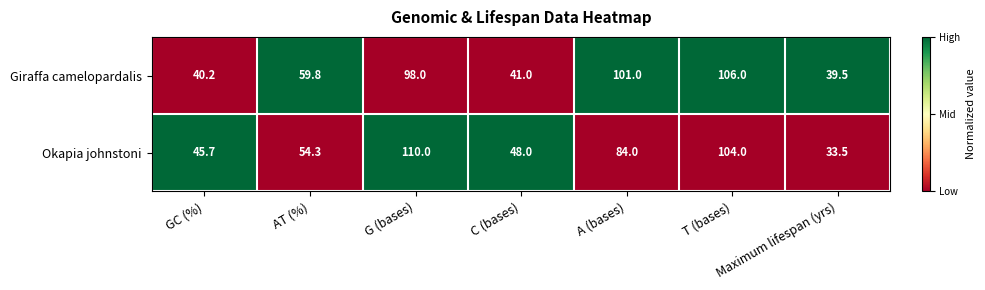

At which label is Okapia johnstoni closest to 71?

A (bases)